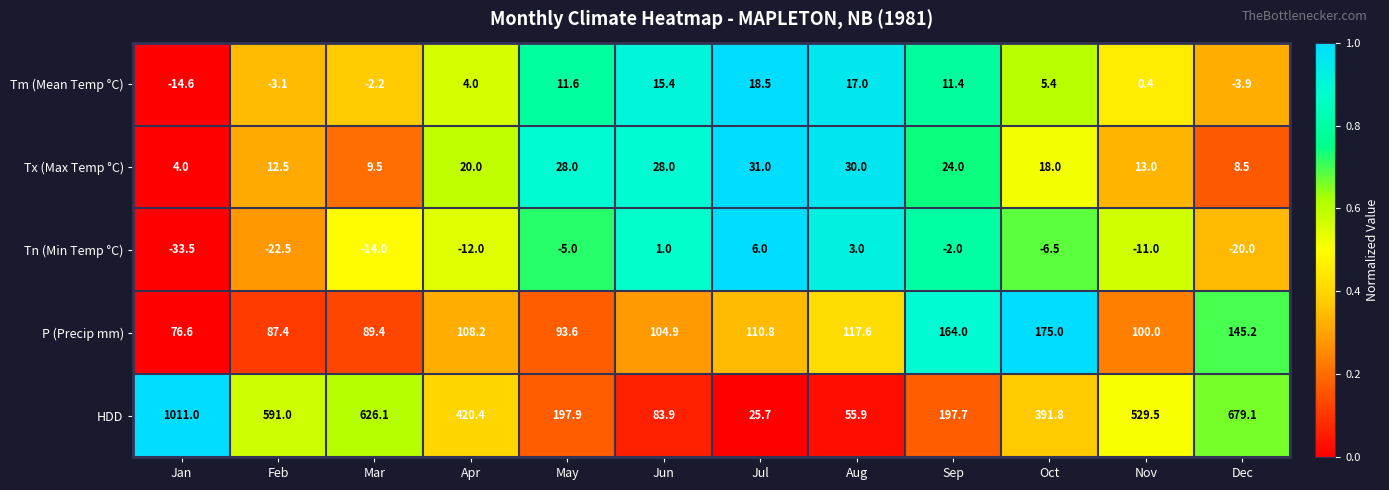

Is the value of P (Precip mm) at Apr greater than the value of Tm (Mean Temp °C) at Mar?

Yes